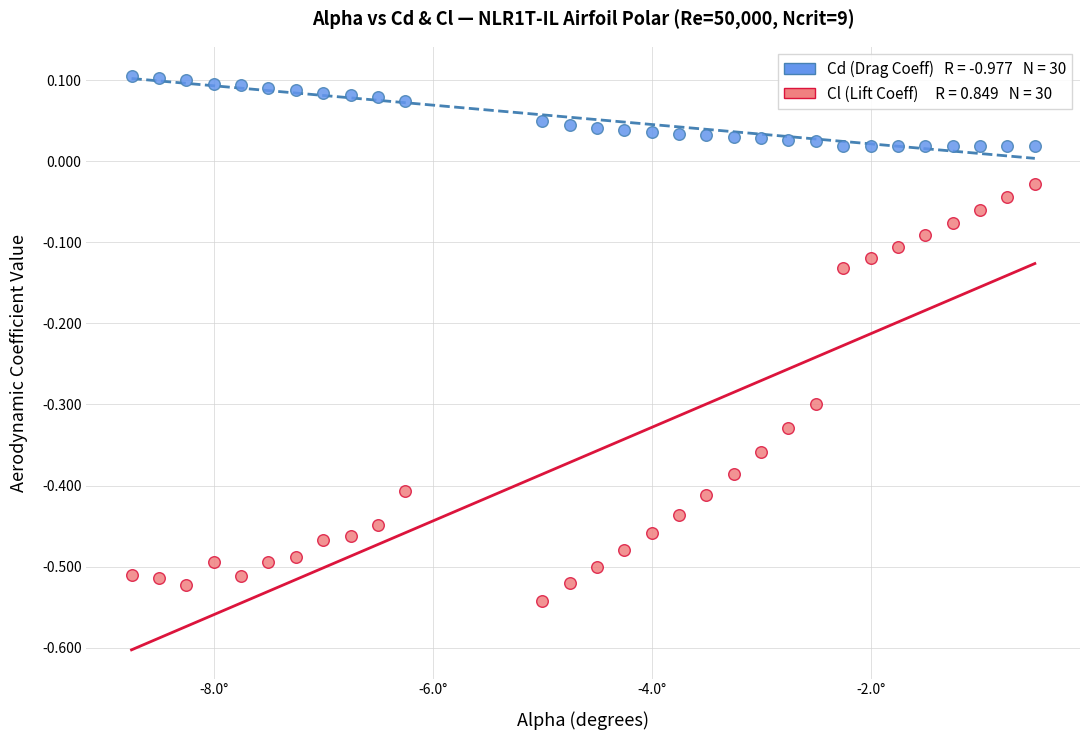

Across all data points, what is the range of X values (max minus min)?

8.2